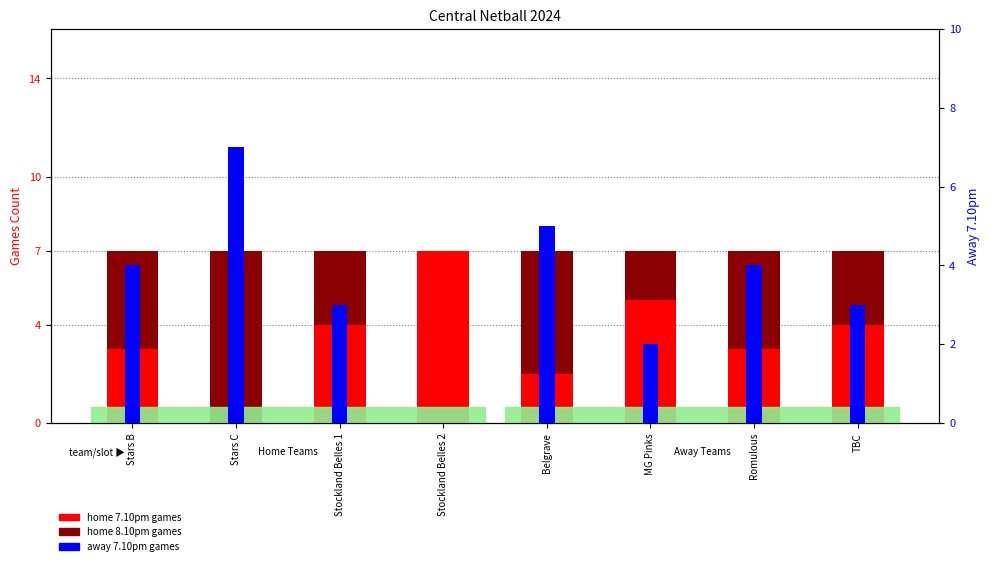

How many groups of bars are there?

8